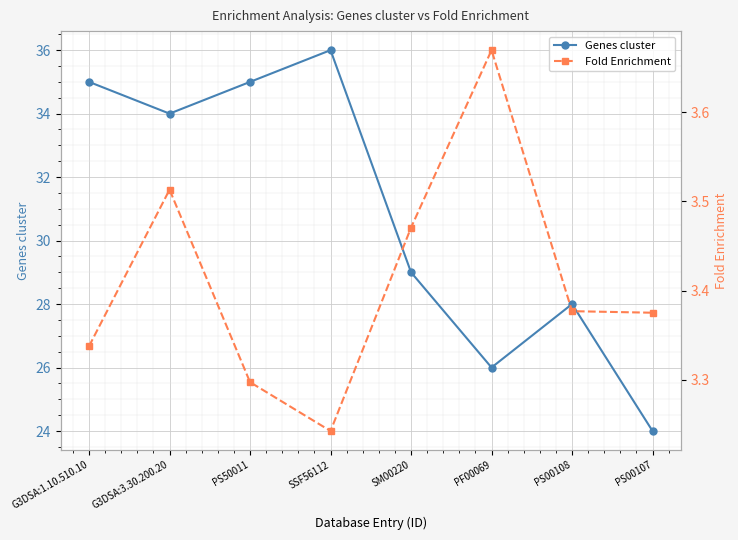

True or false: Fold Enrichment and Genes cluster cross at least once.

False